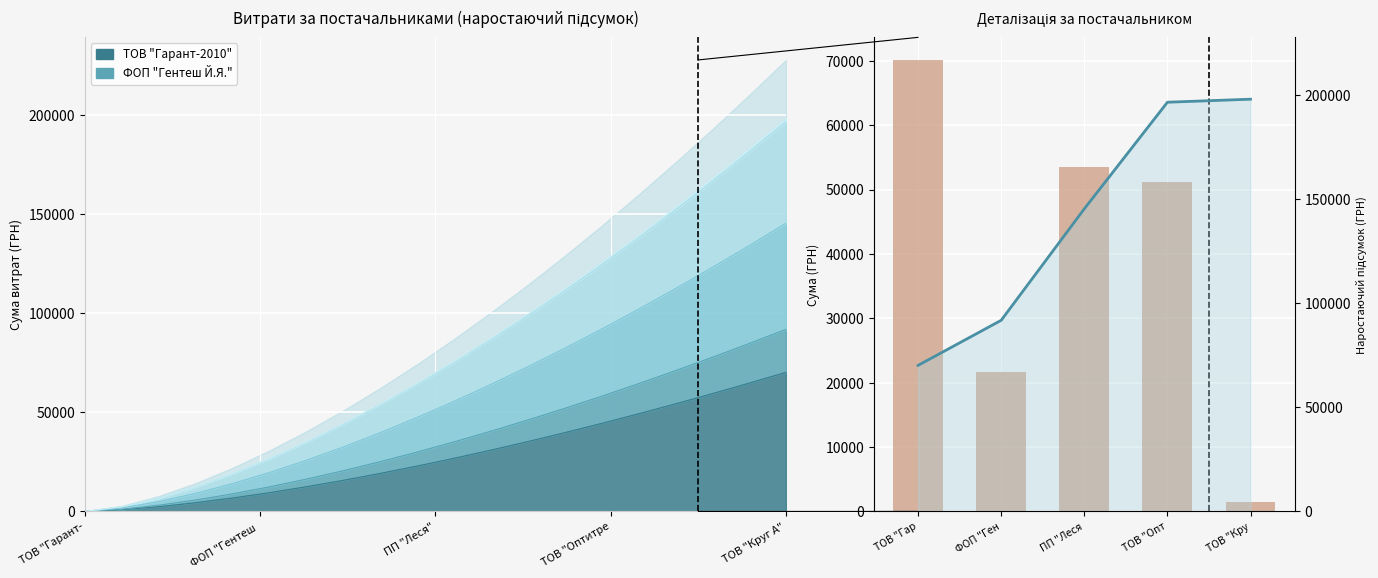

What is the sum of the Загальна сума values at ПП "Леся and ТОВ "Опт?

104727.3